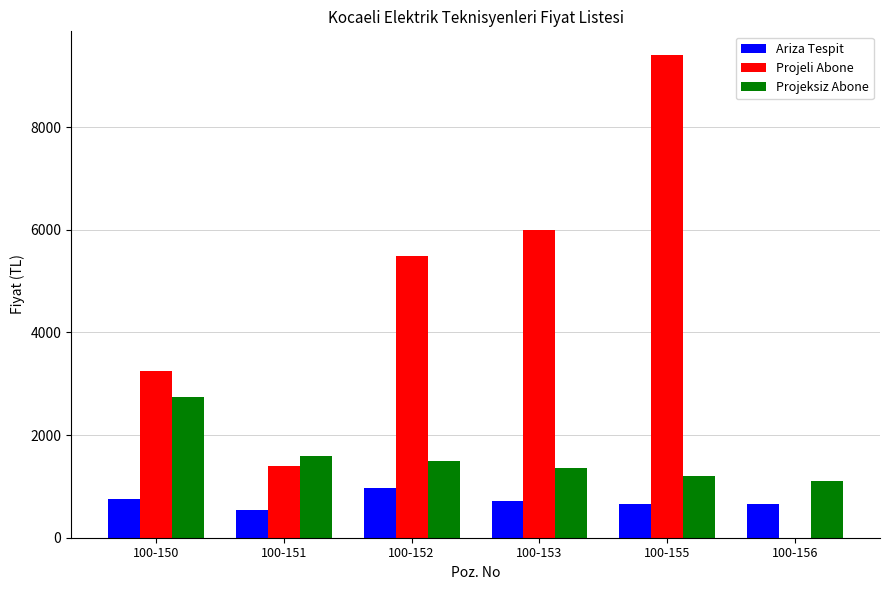

True or false: Projeli Abone has a value of 15539 at 100-155.

False